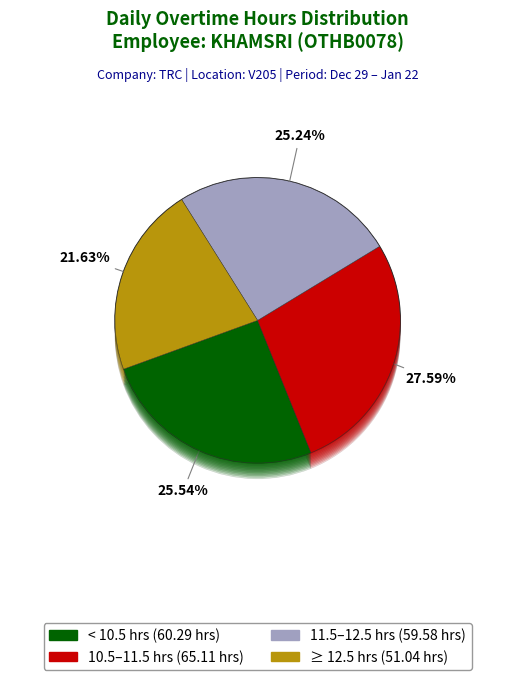

Does any single category account for the majority?

No